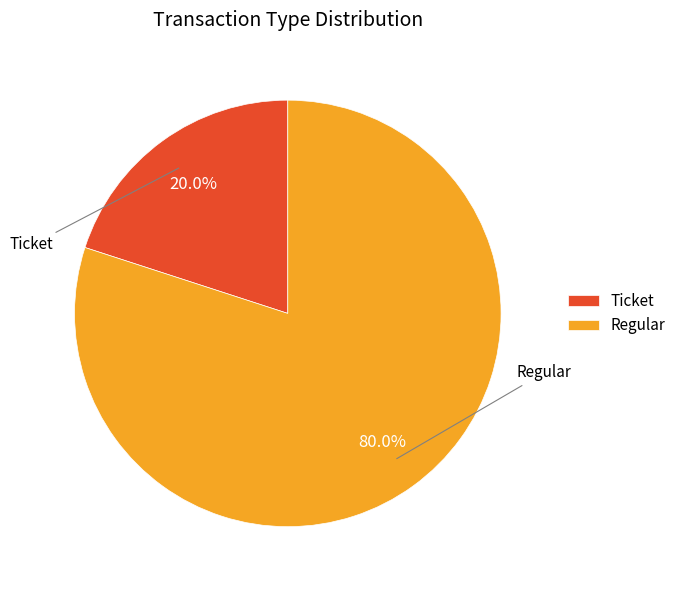

Which slice is the smallest?

Ticket